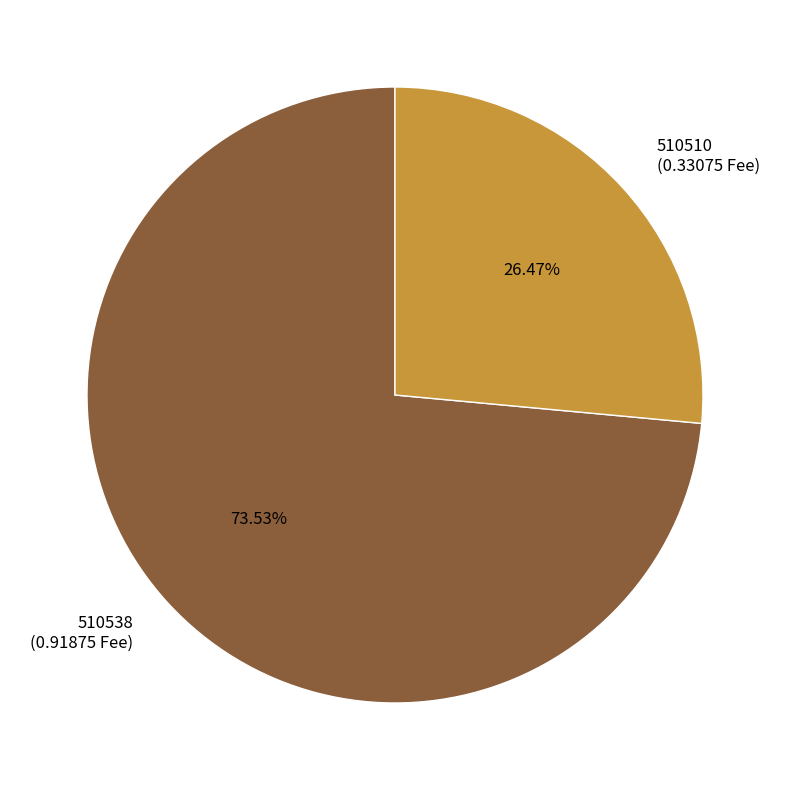

To the nearest percent, what is the difference between the 510510 and 510538 slice percentages?

47%